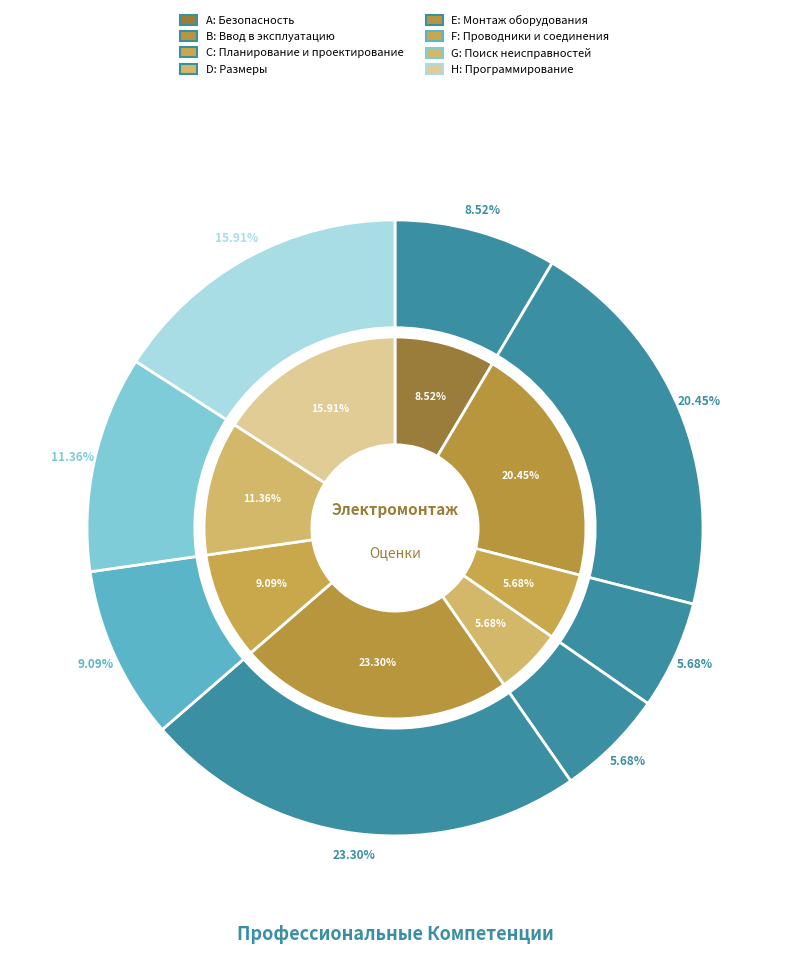

To the nearest percent, what percentage of the pie is H?

16%